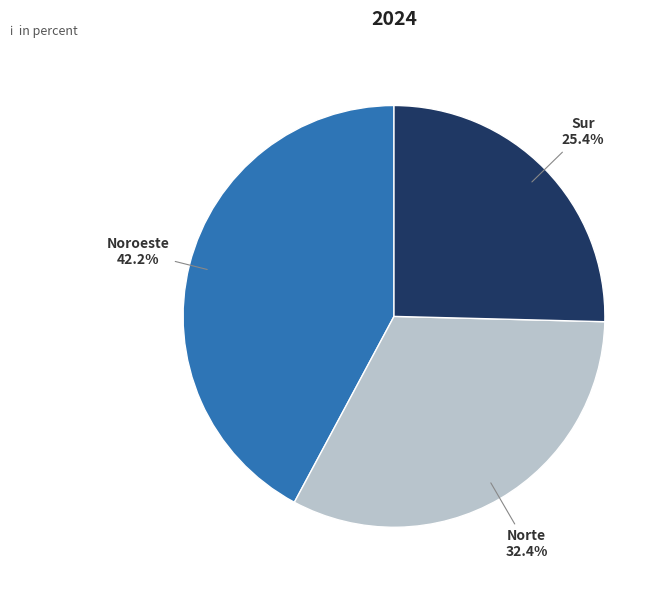

Is there any slice that represents more than half of the pie?

No